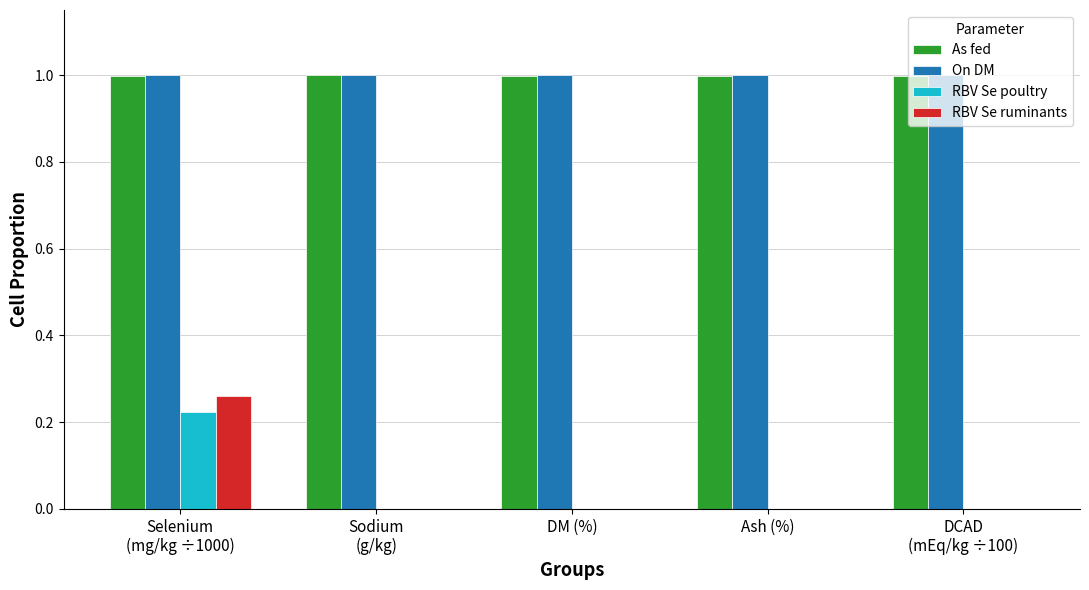

What is the greatest value displayed?

1.0